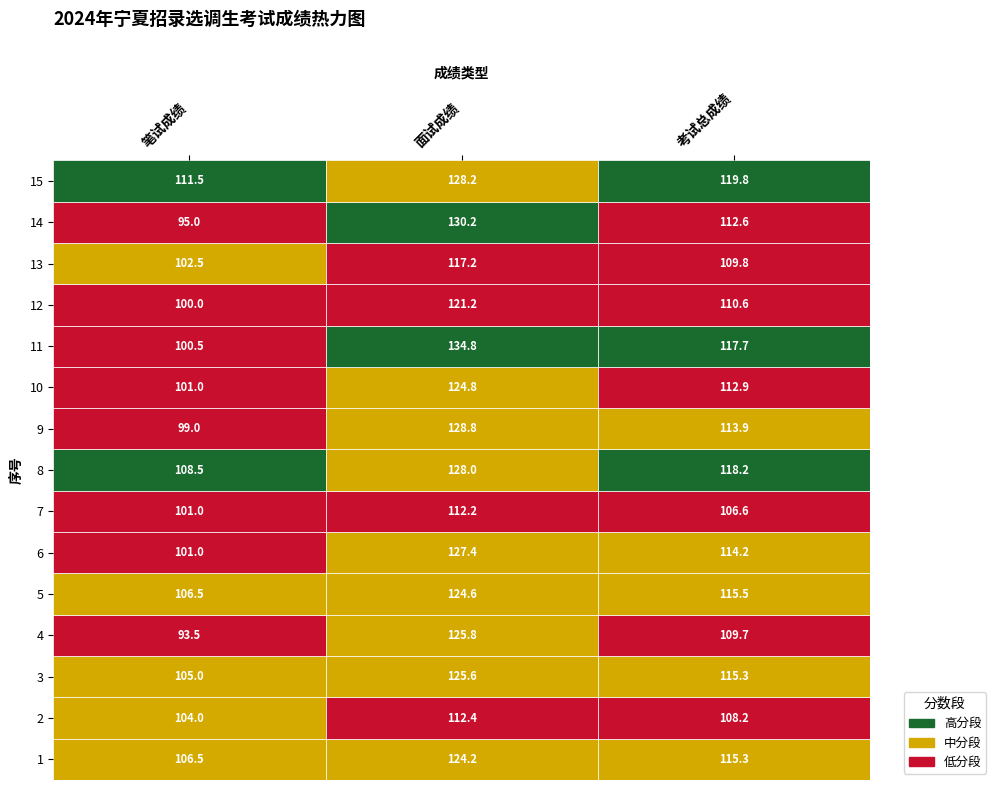

Rank the series by their maximum value, from highest to lowest.

11, 14, 9, 15, 8, 6, 4, 3, 10, 5, 1, 12, 13, 2, 7